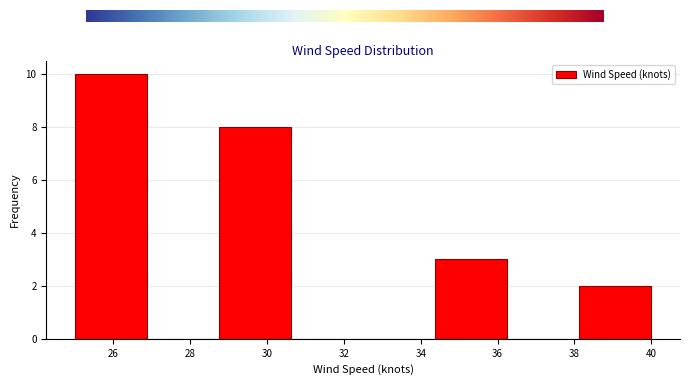

Over which range of the x-axis is the bar tallest?

25.0 to 26.8